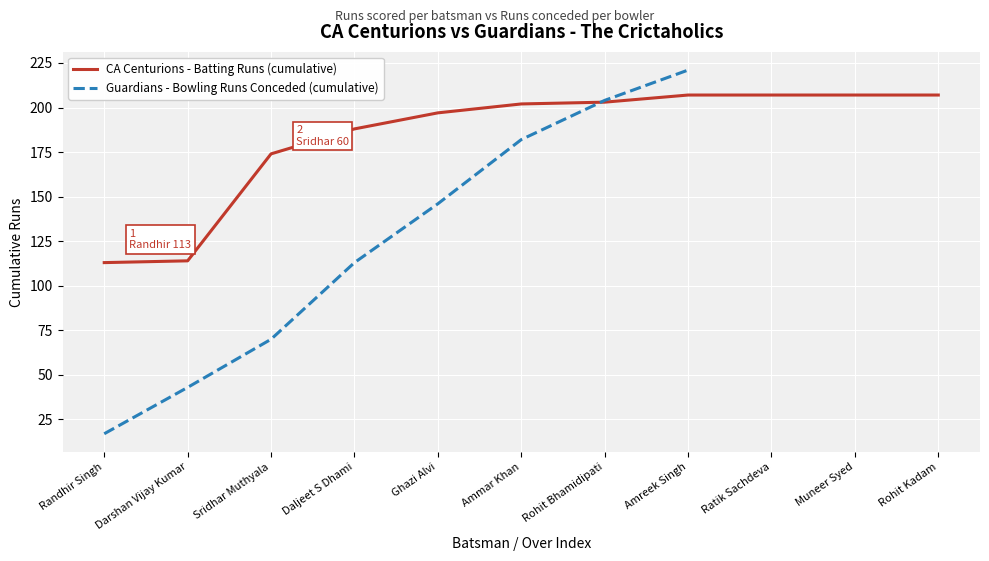

True or false: CA Centurions - Batting Runs (cumulative) has a value of 114 at Darshan Vijay Kumar.

True